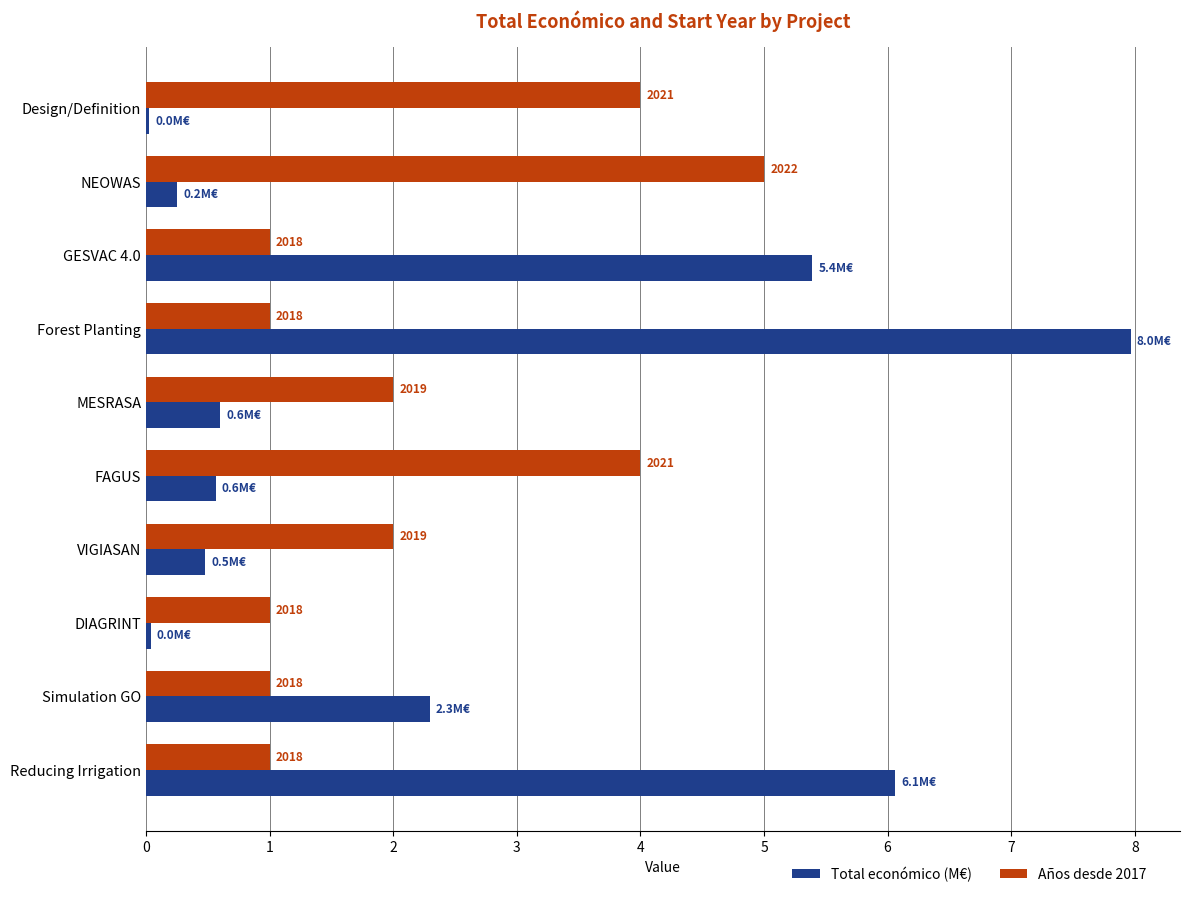

What are all the series names shown in the legend?

Total económico (M€), Años desde 2017